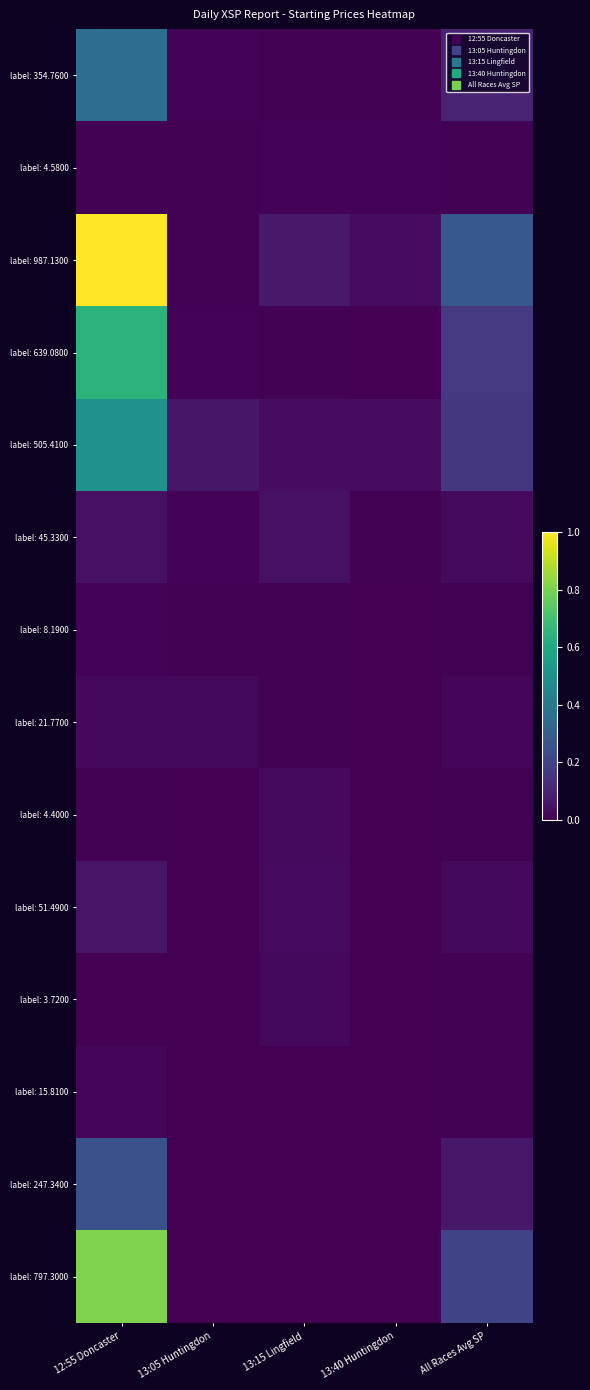

How many series are shown in this chart?

14